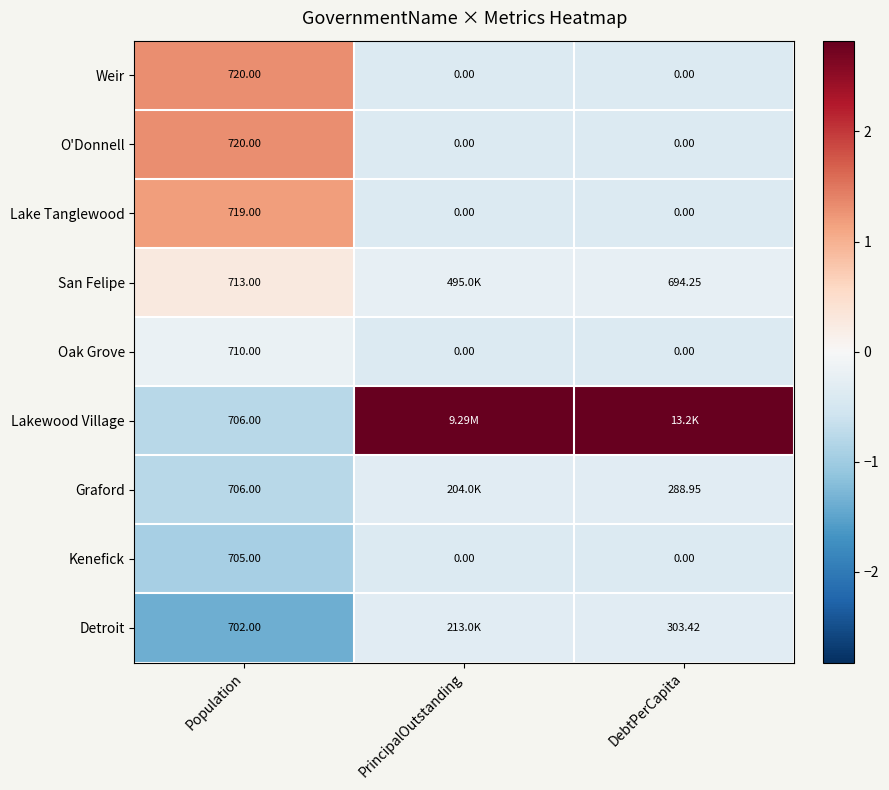

Which category has the highest value in the Lake Tanglewood series?

Population